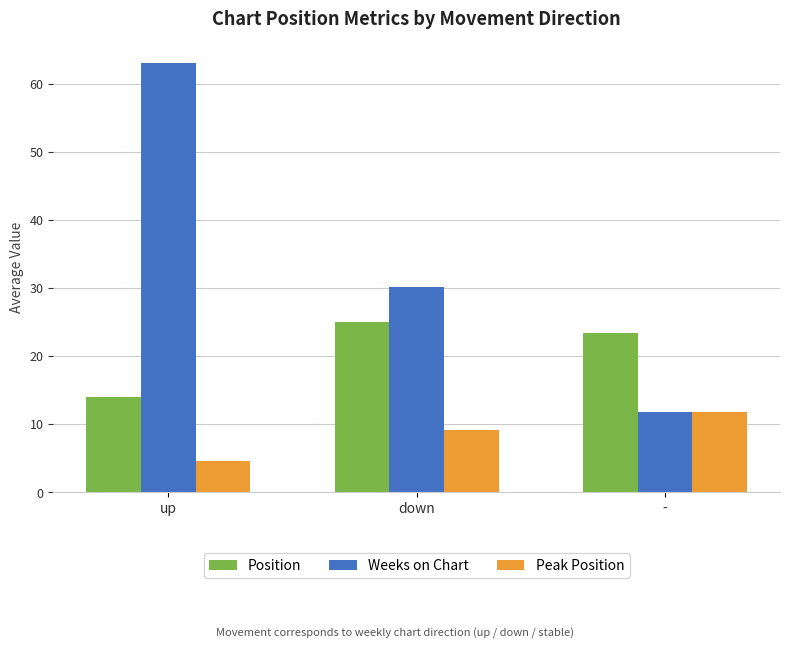

What is the label of the 2nd bar from the left?

down